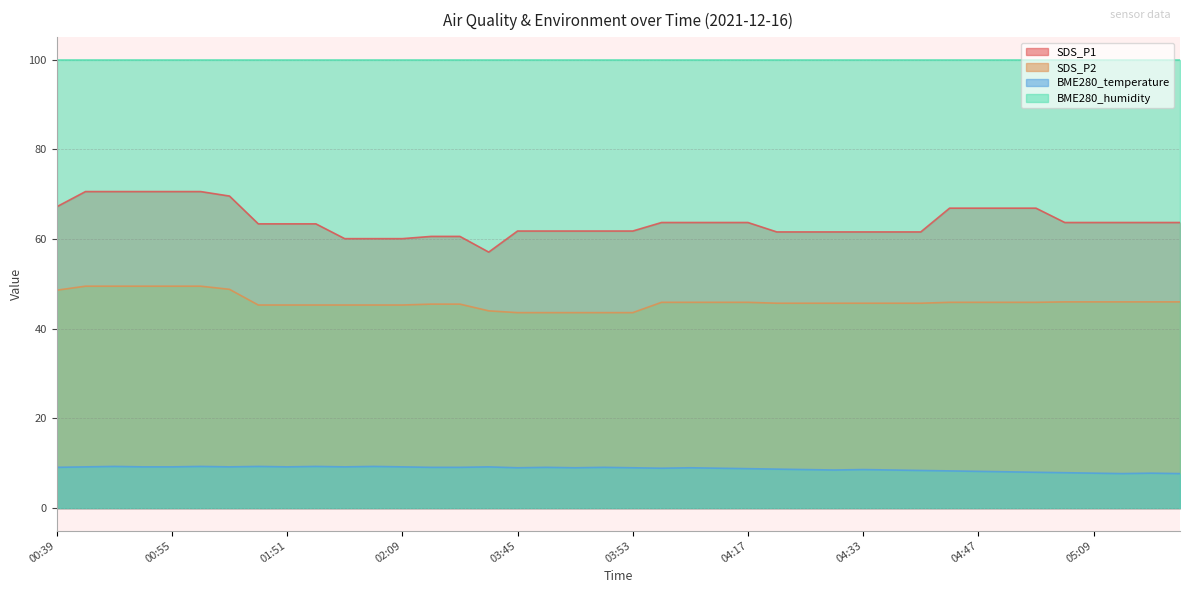

What is the smallest value displayed?

7.7